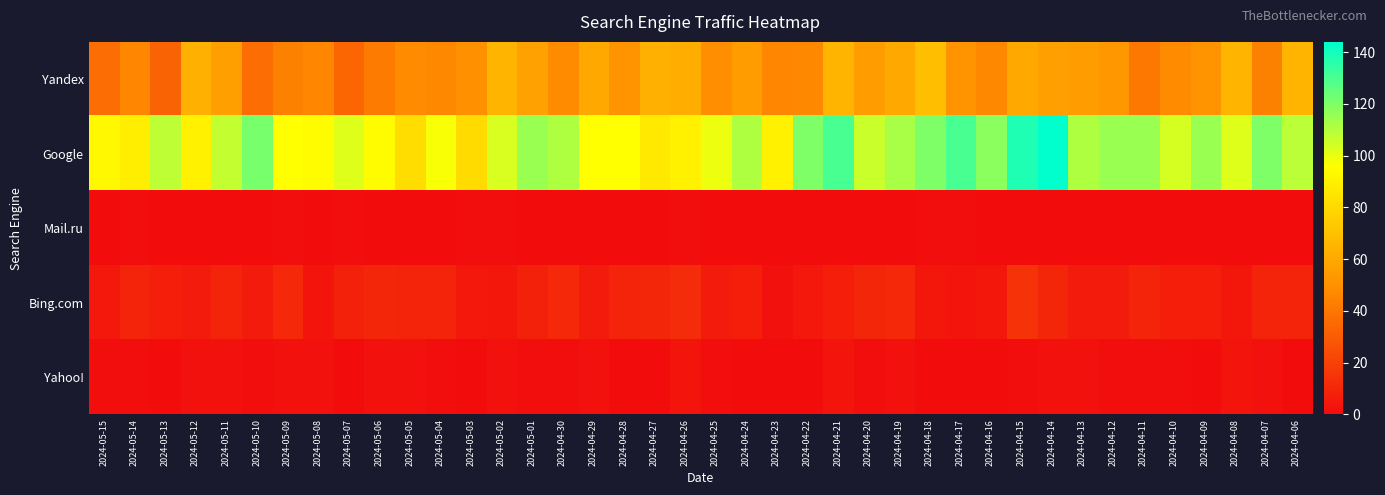

At which category does the chart reach its minimum across all series?

2024-05-15